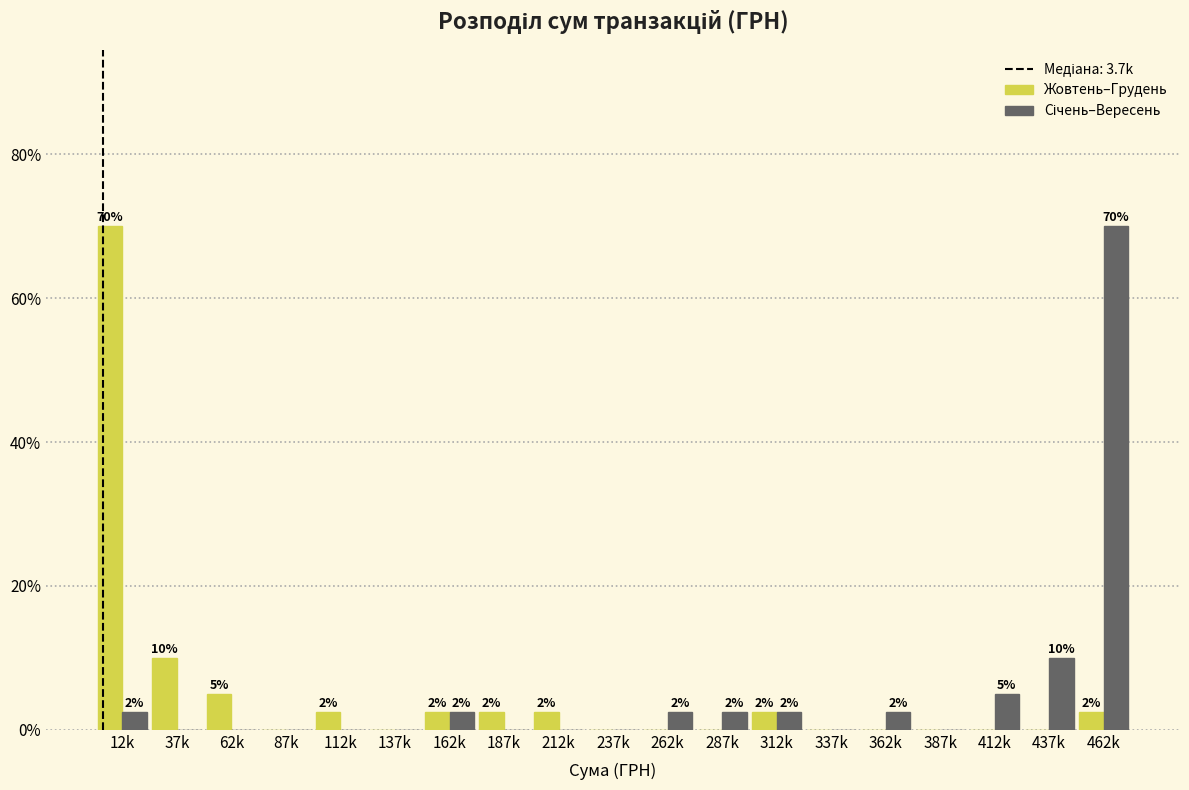

Is it true that Жовтень–Грудень equals 47.4 at 12k?

False